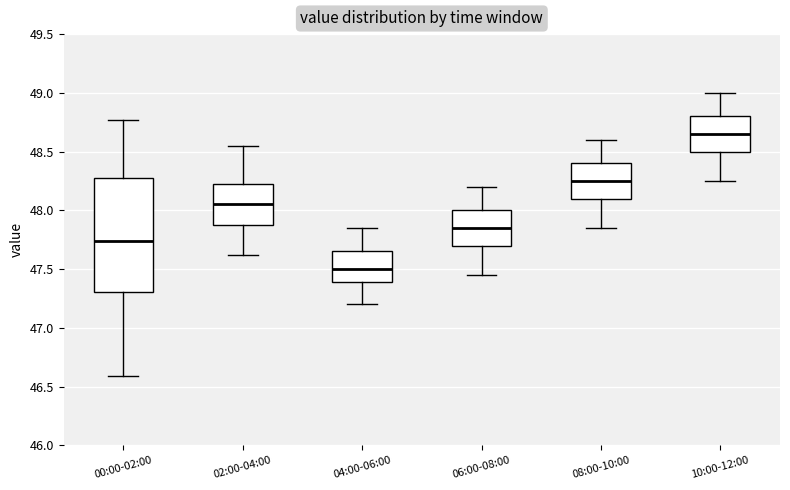

Which box's median line is the highest?

10:00-12:00